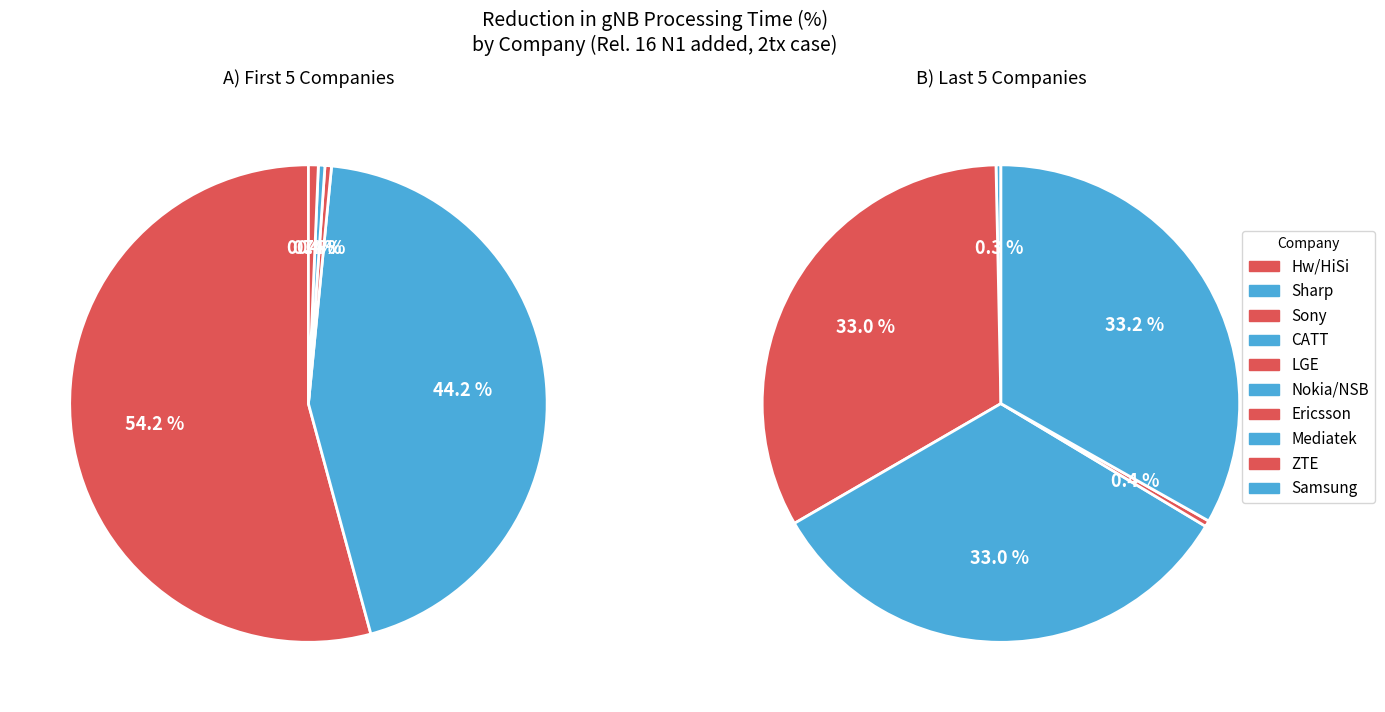

Is it true that Hw/HiSi is 11% of the pie?

False